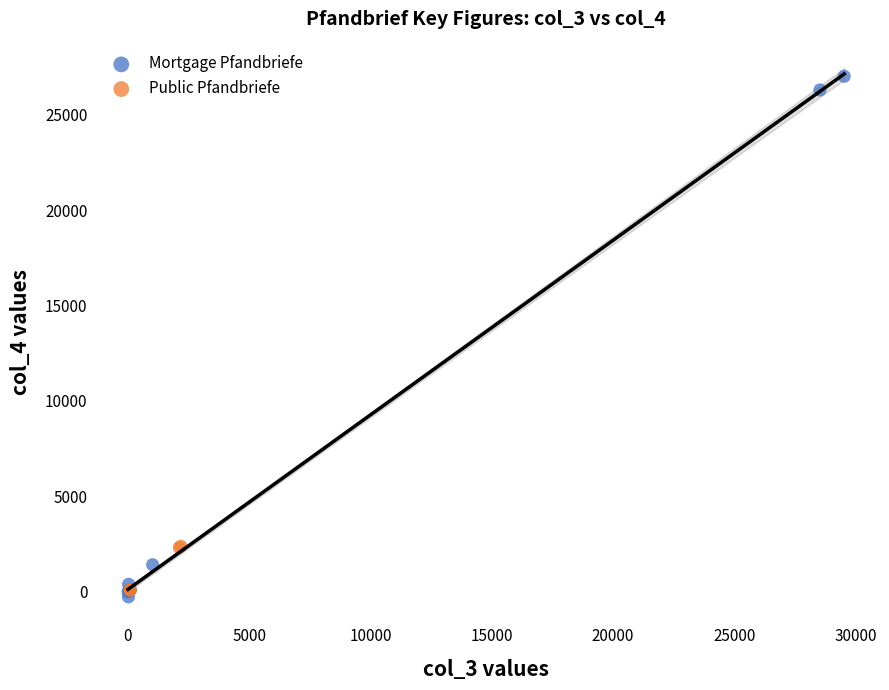

Which series has the widest spread of Y values?

Mortgage Pfandbriefe